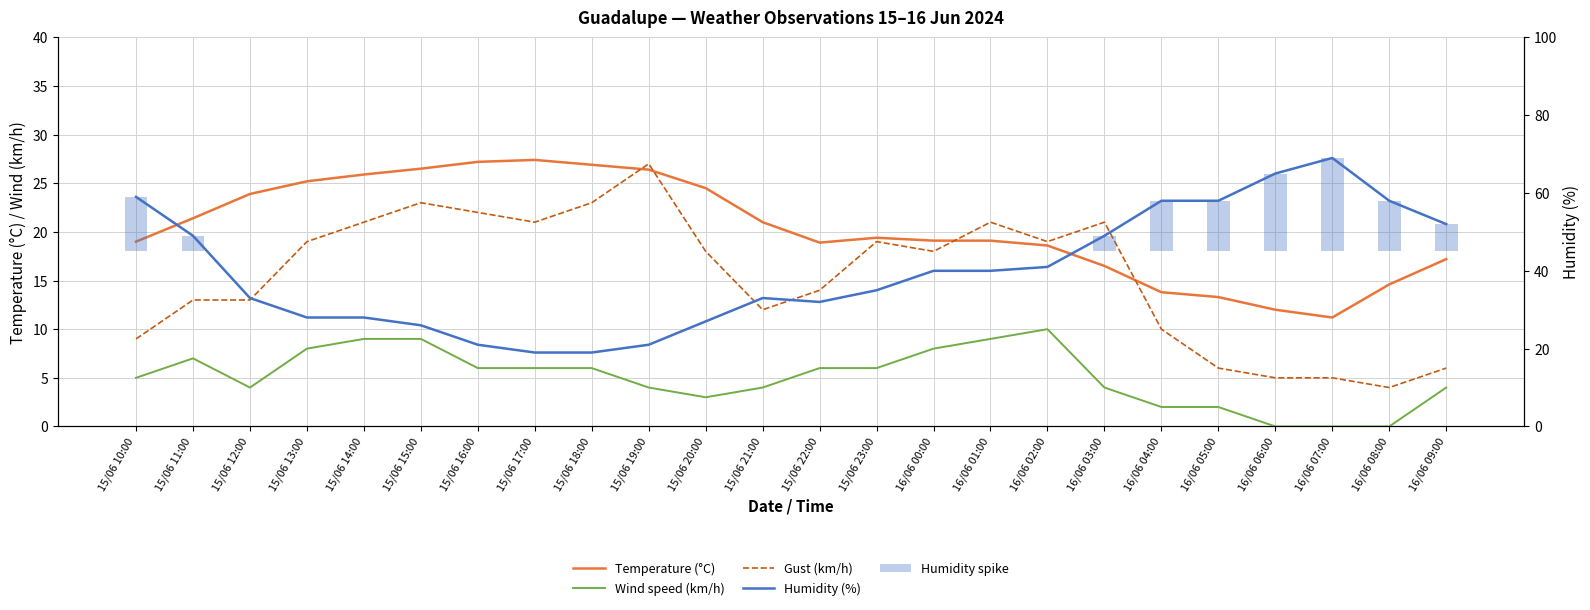

Between 15/06 21:00 and 16/06 02:00, which series saw the biggest shift?

Humidity (%)